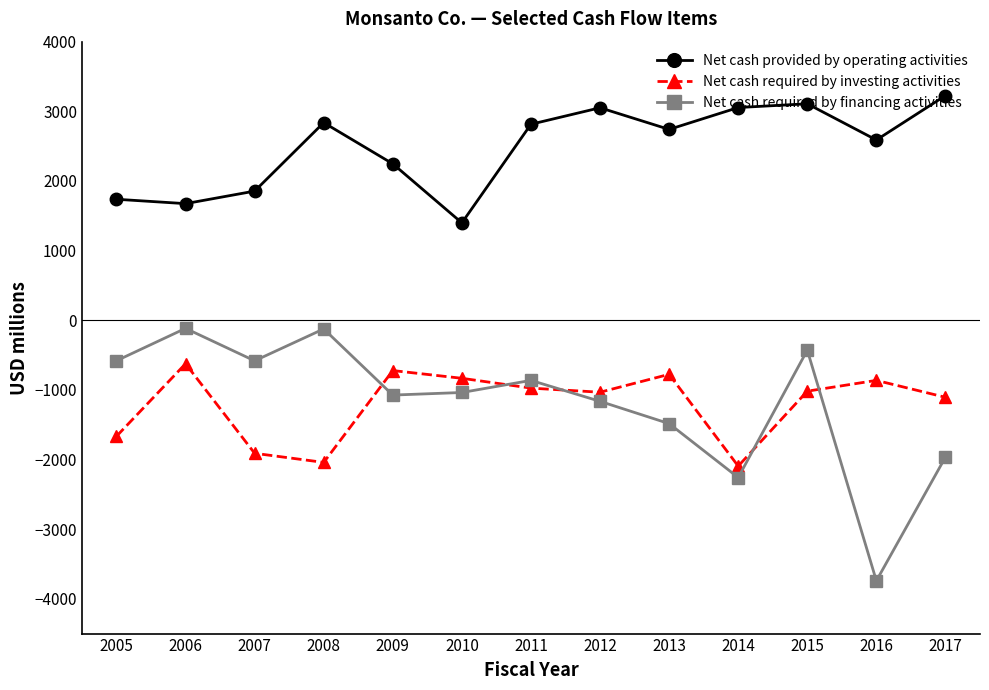

Does the chart display data point markers on the line(s)?

Yes